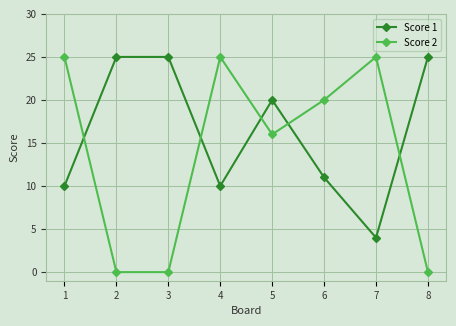

How many lines are shown in the chart?

2